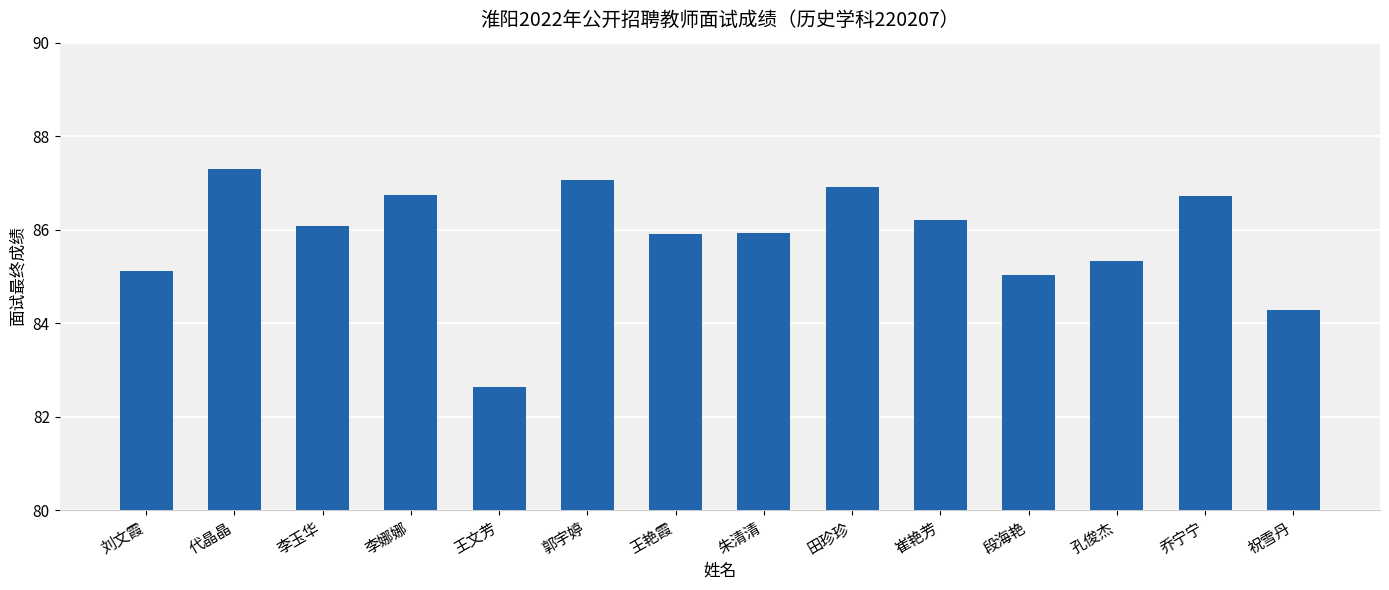

What is the approximate value at 孔俊杰?

85.3